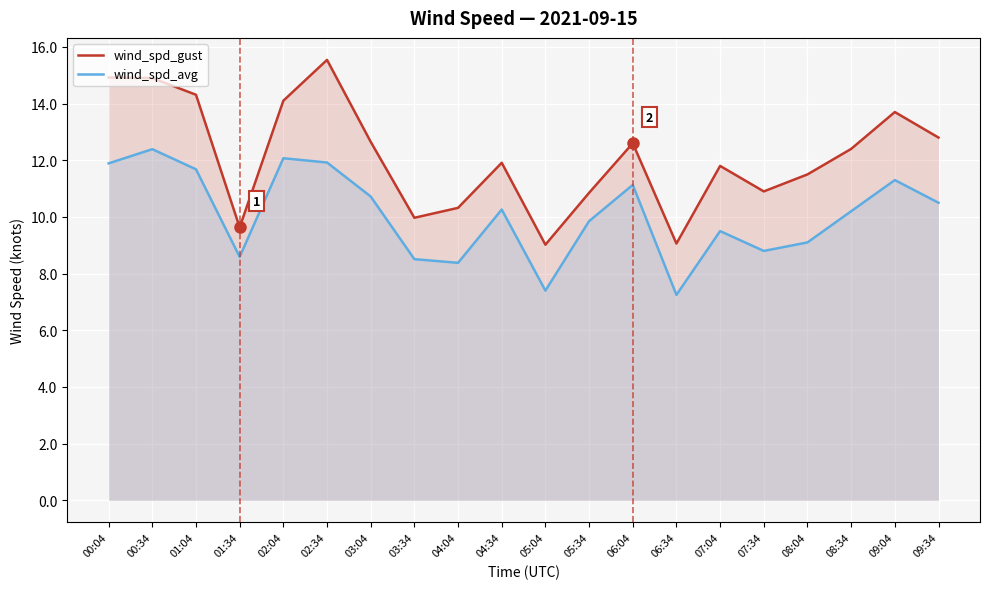

Is the value of wind_spd_avg at 05:04 greater than the value of wind_spd_gust at 06:34?

No